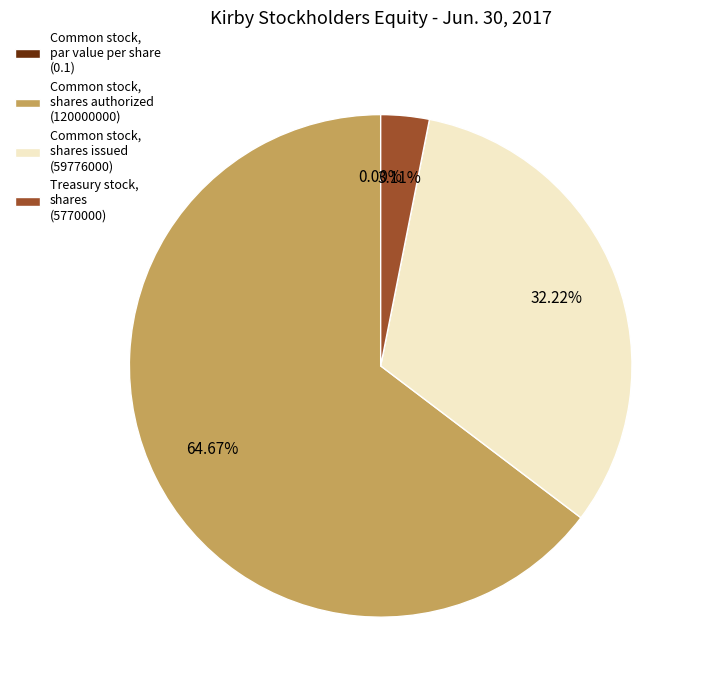

Count the number of slices in the pie.

4